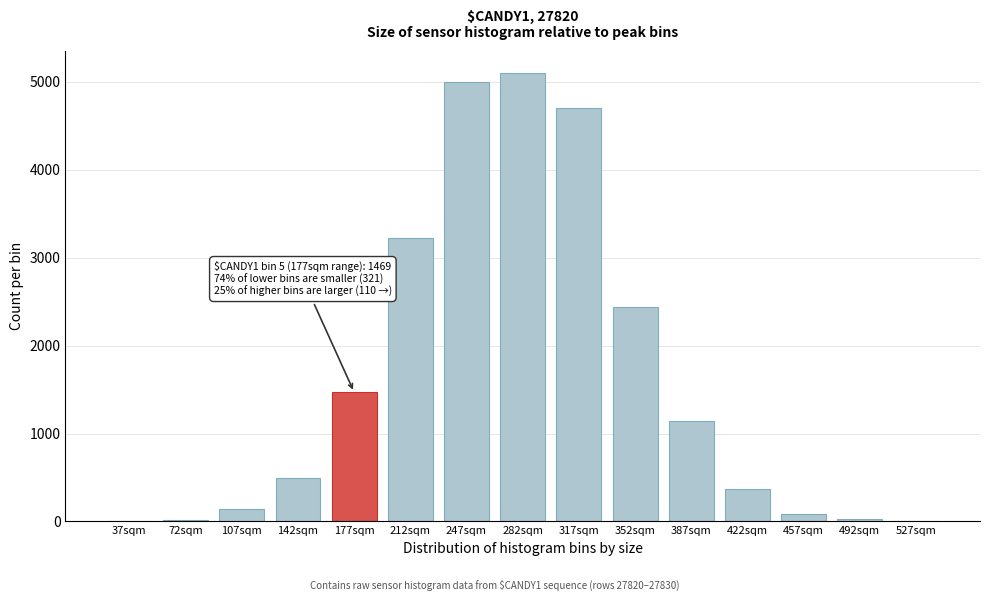

Between 212sqm and 317sqm, which is larger?

317sqm